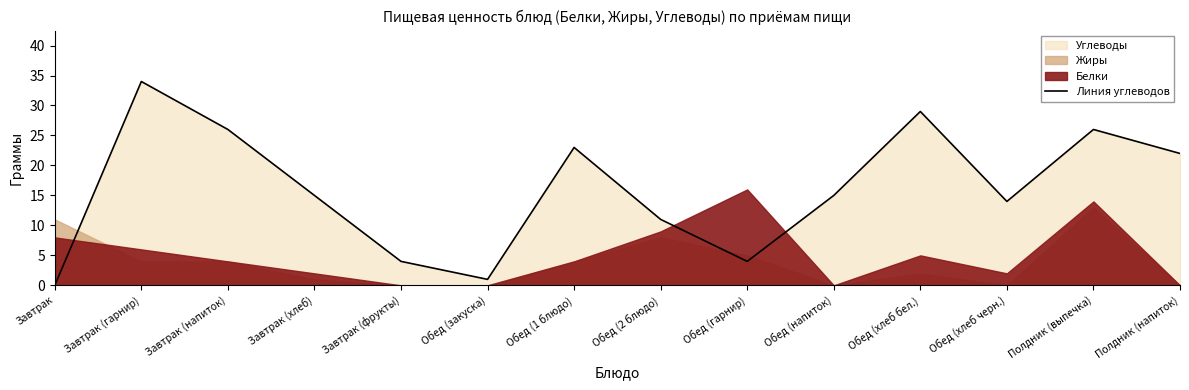

The chart shows a value of 20 at Завтрак (гарнир). True or false?

False